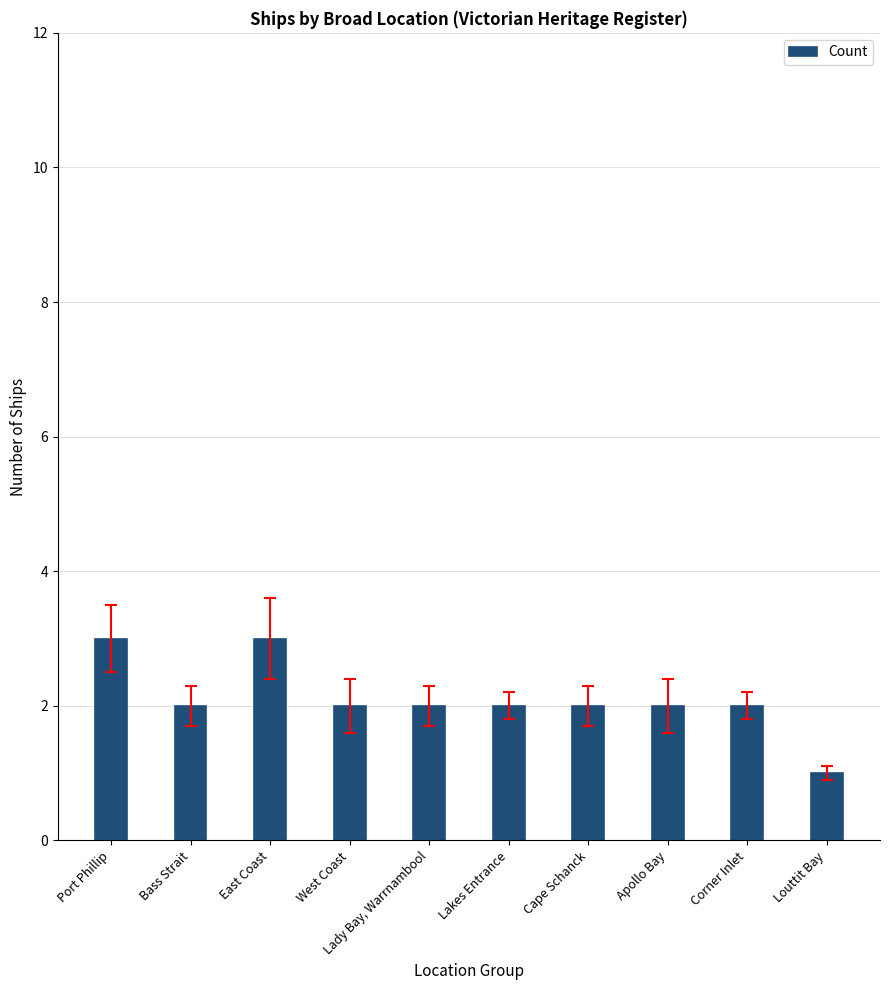

Reading left to right, extract all data points from this chart.

3	2	3	2	2	2	2	2	2	1